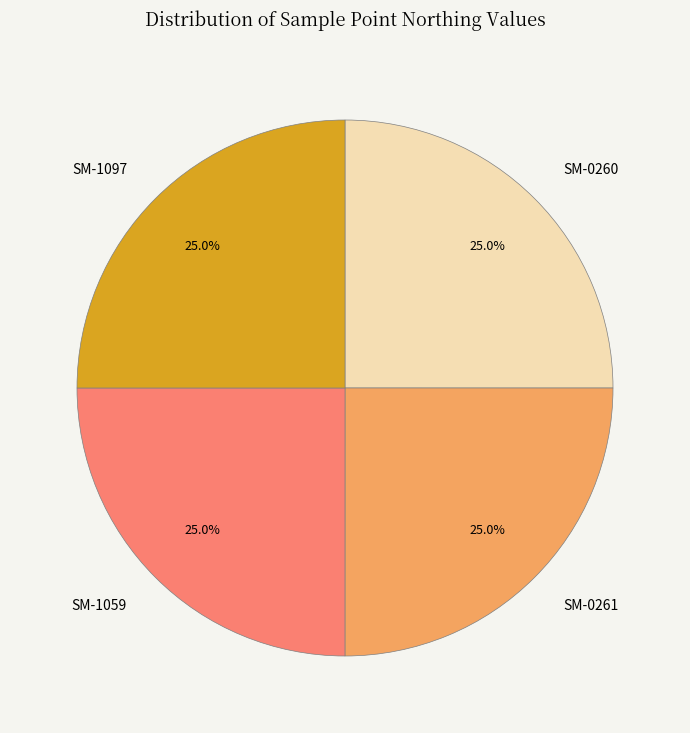

What portion of the pie excludes SM-0261?

75.0%